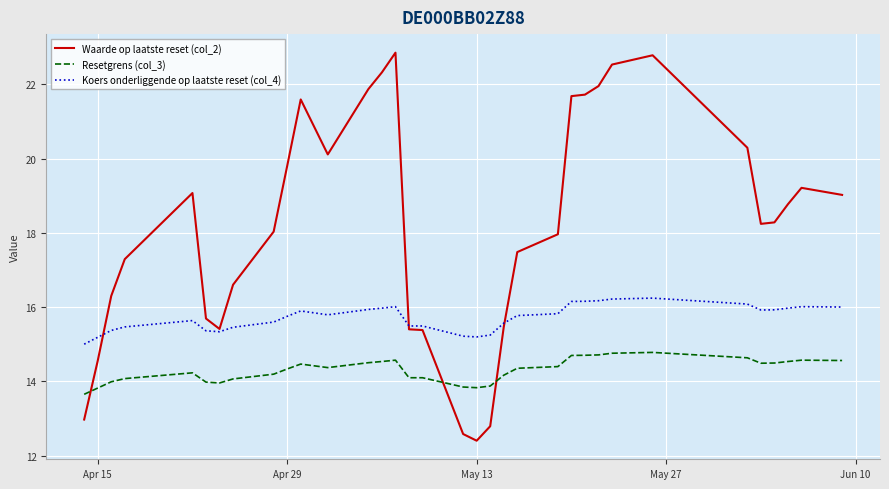

Which series has the largest range (max minus min)?

Waarde op laatste reset (col_2)